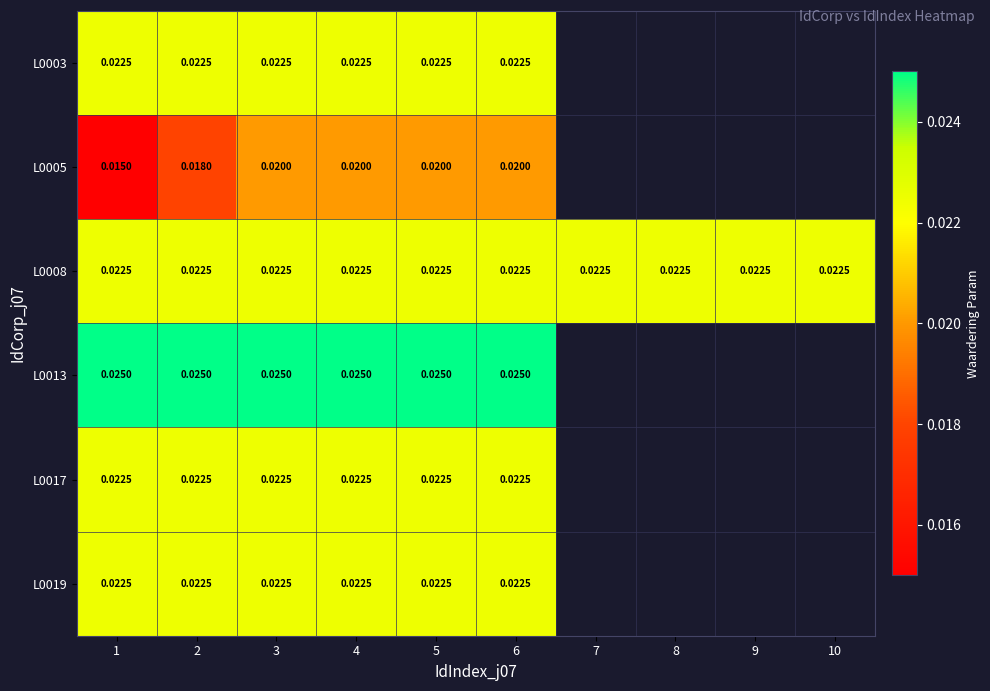

Count the number of data series in this chart.

6